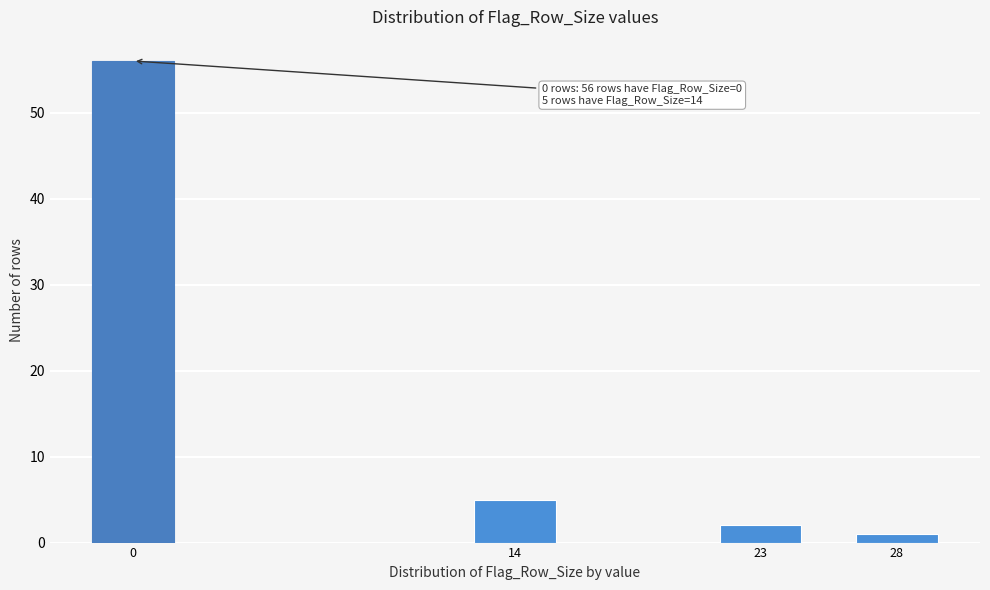

Reading left to right, list all the values displayed in this chart.

56	5	2	1